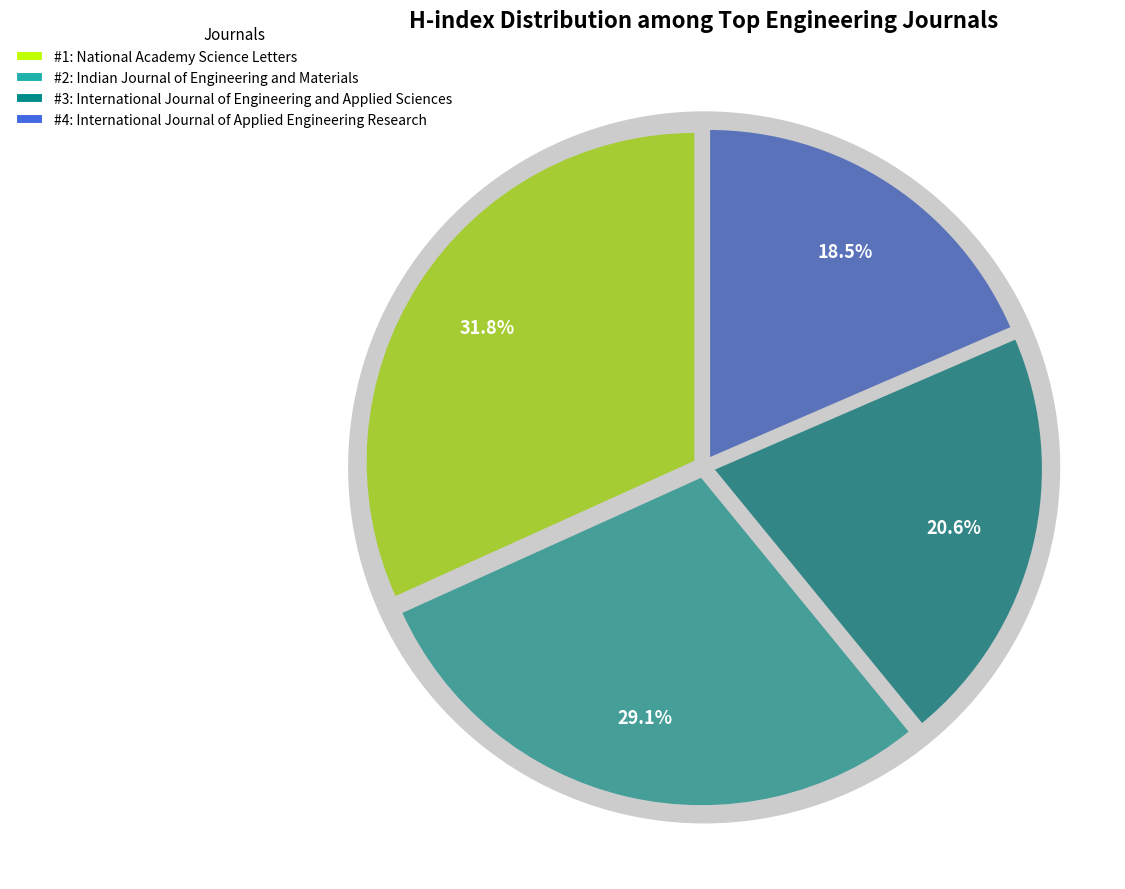

To the nearest percent, what percentage of the pie is #1: National Academy Science Letters?

32%